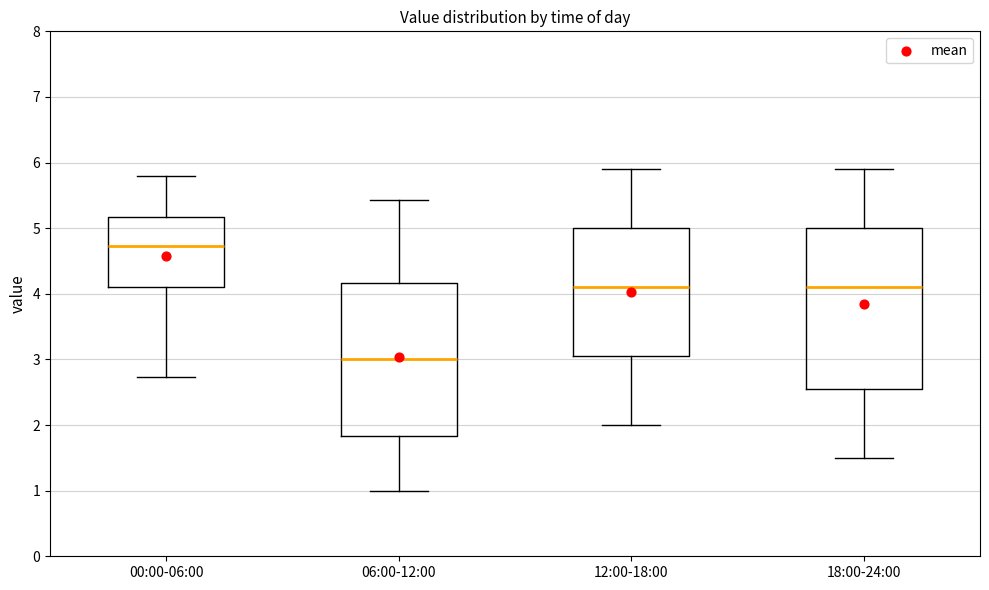

Where is the lower edge of the box for 18:00-24:00 on the y-axis? The values are not printed on the chart, so give them approximately, as read against the axis.

2.6